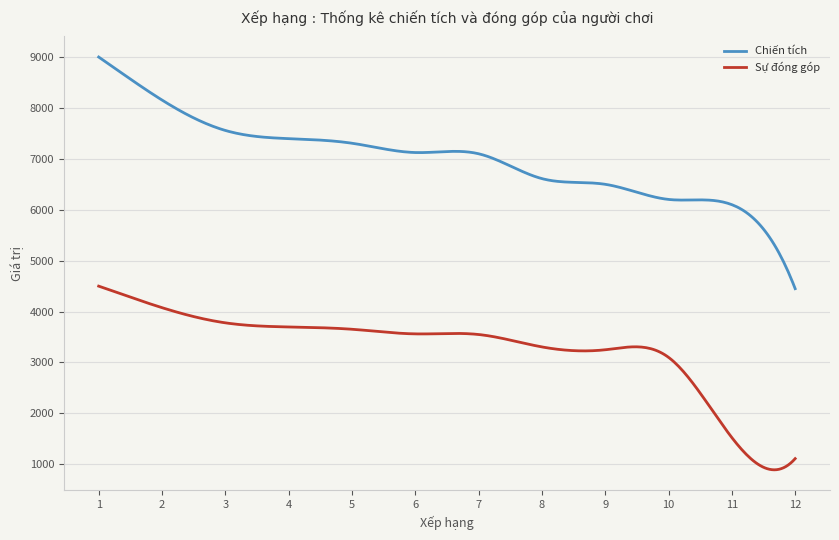

True or false: Sự đóng góp and Chiến tích intersect in this chart.

False